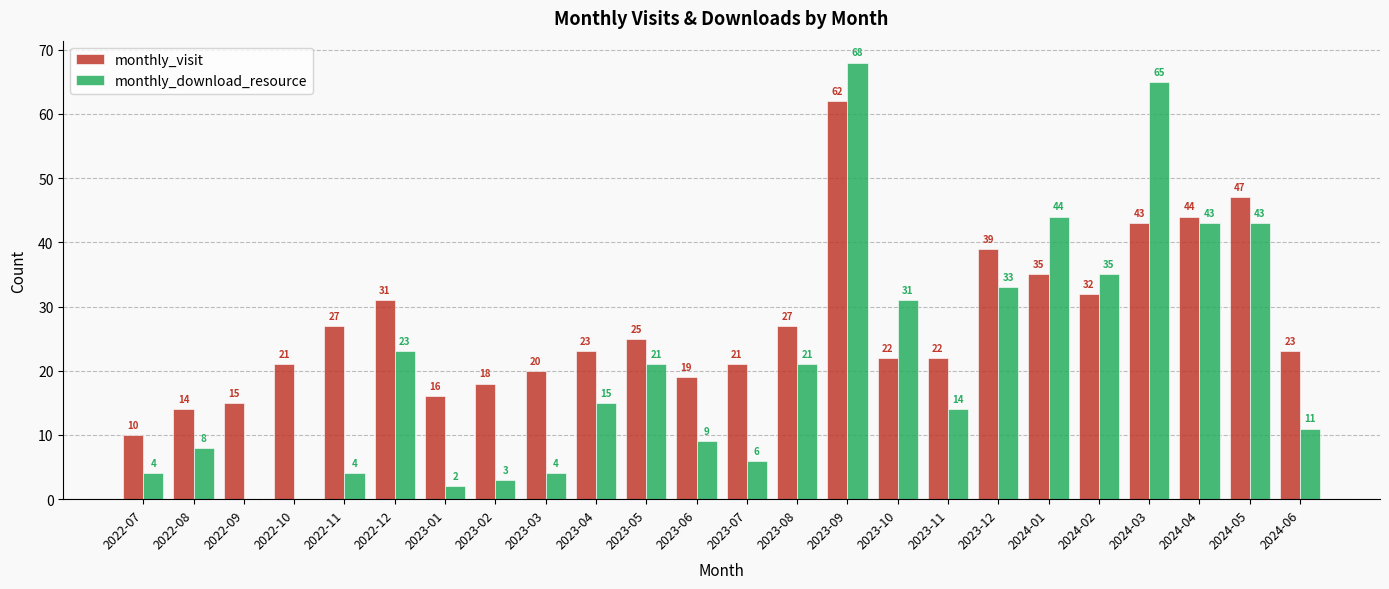

Is it true that monthly_visit equals 15 at 2023-04?

False